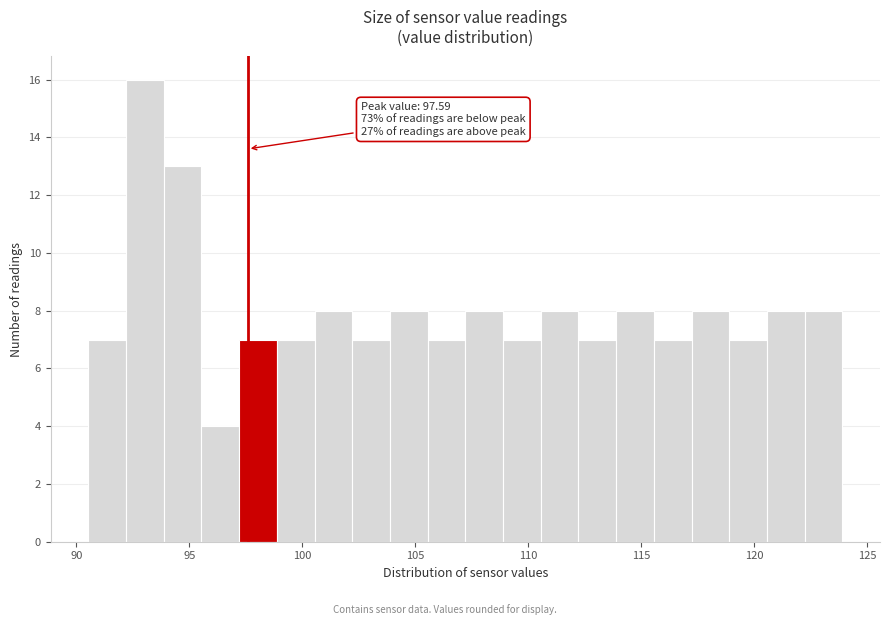

Read against the x-axis, roughly where is the centre of the tallest bar?

93.0